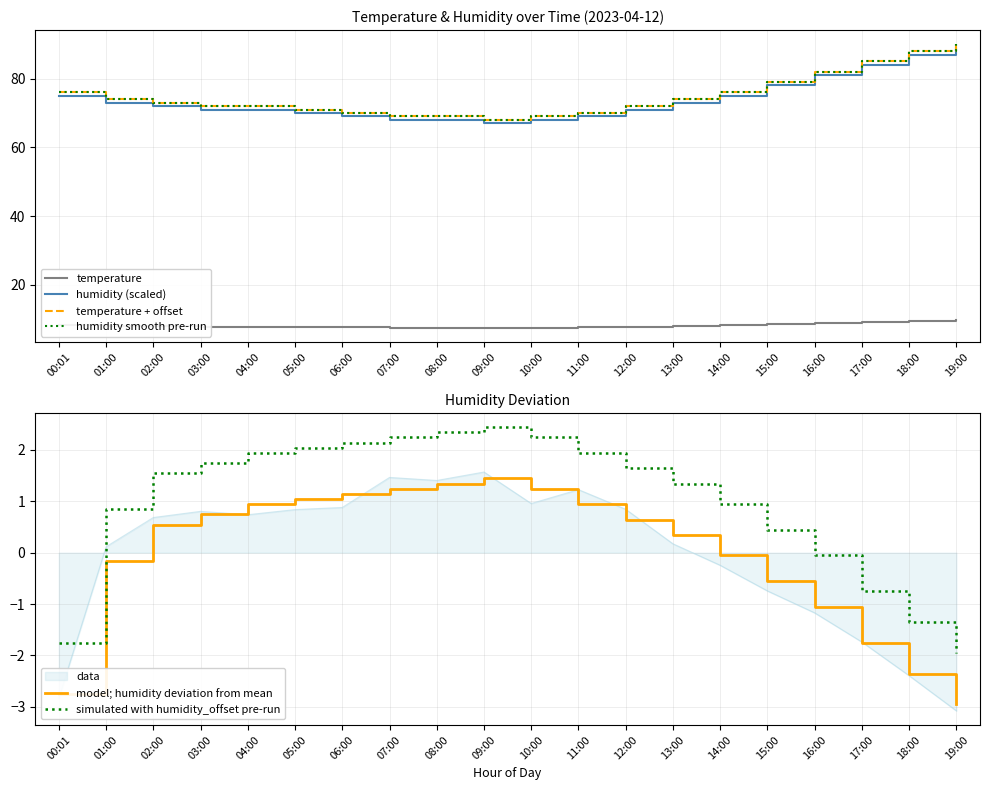

What is the sum of all temperature values?

161.9